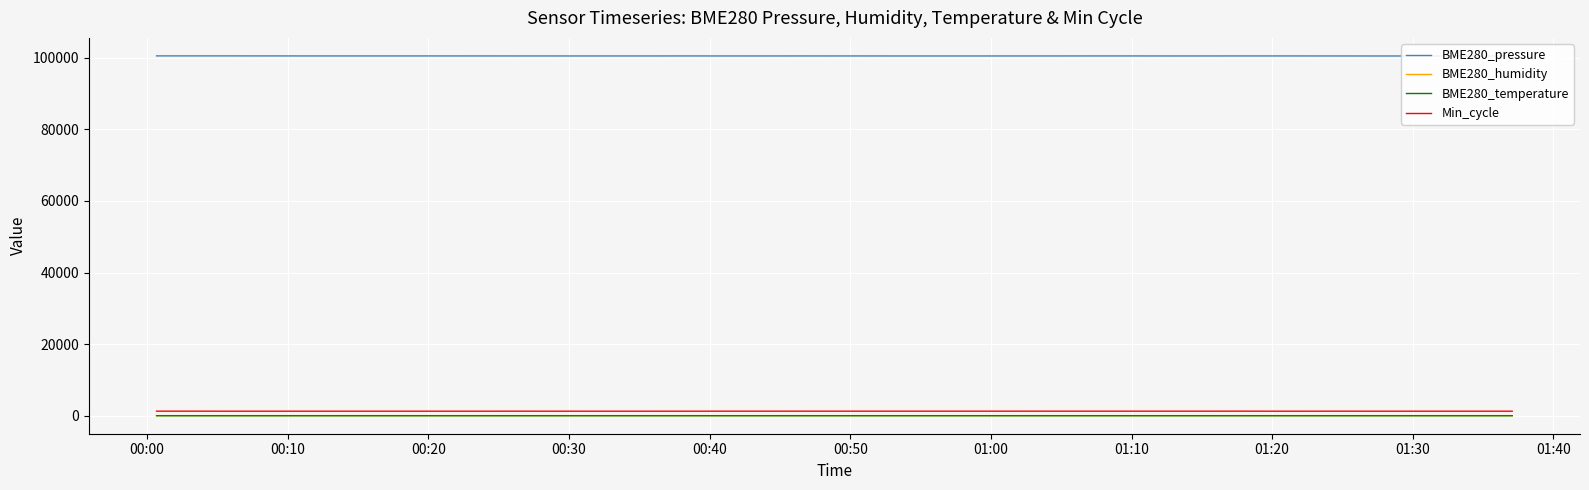

True or false: BME280_humidity and Min_cycle cross at least once.

False